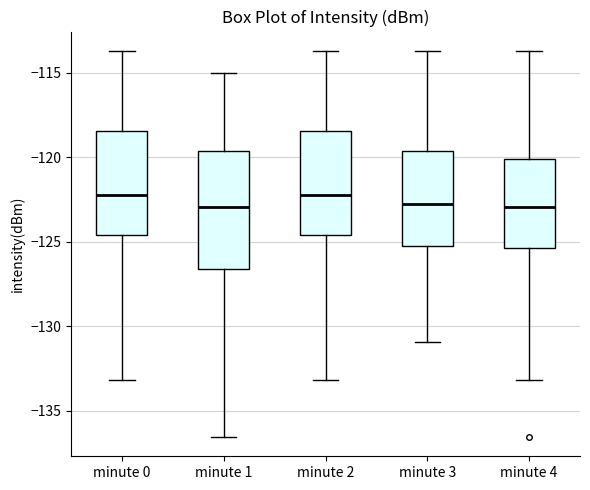

Comparing the boxes themselves (not the whiskers), which one is the tallest?

minute 1